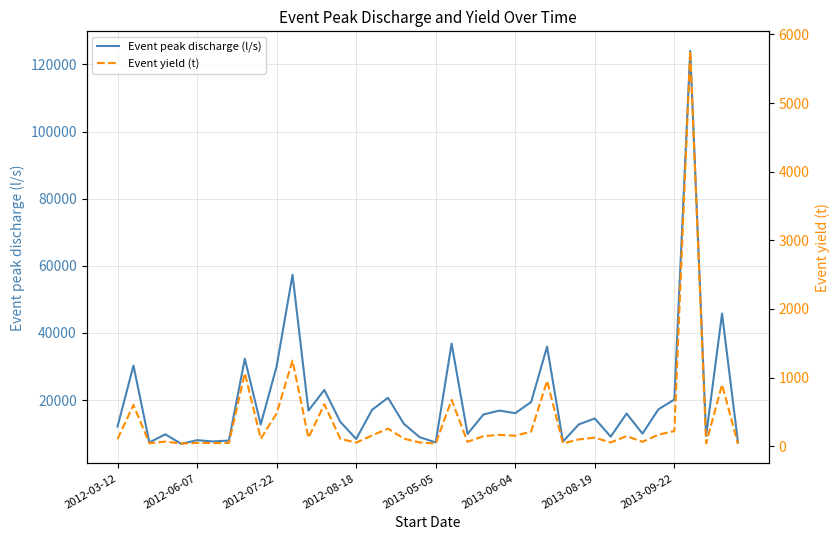

The Event yield (t) series shows 1687.6 at 11. True or false?

False